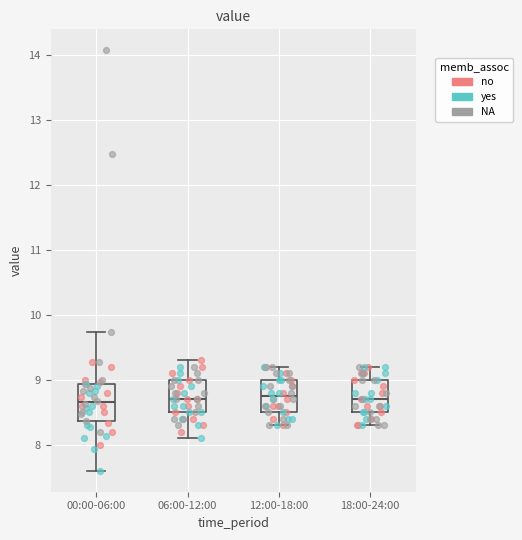

Reading left to right, transcribe this box plot: for each box, give where its median line is, the range the box spans, and where its two whiskers end, as read against the y-axis. The values are not printed on the chart, so give them approximately, as read against the axis.

00:00-06:00: median 8.7, box 8.4 to 8.9, whiskers 7.6 to 9.7
06:00-12:00: median 8.7, box 8.5 to 9.0, whiskers 8.1 to 9.3
12:00-18:00: median 8.8, box 8.5 to 9.0, whiskers 8.3 to 9.2
18:00-24:00: median 8.7, box 8.5 to 9.0, whiskers 8.3 to 9.2